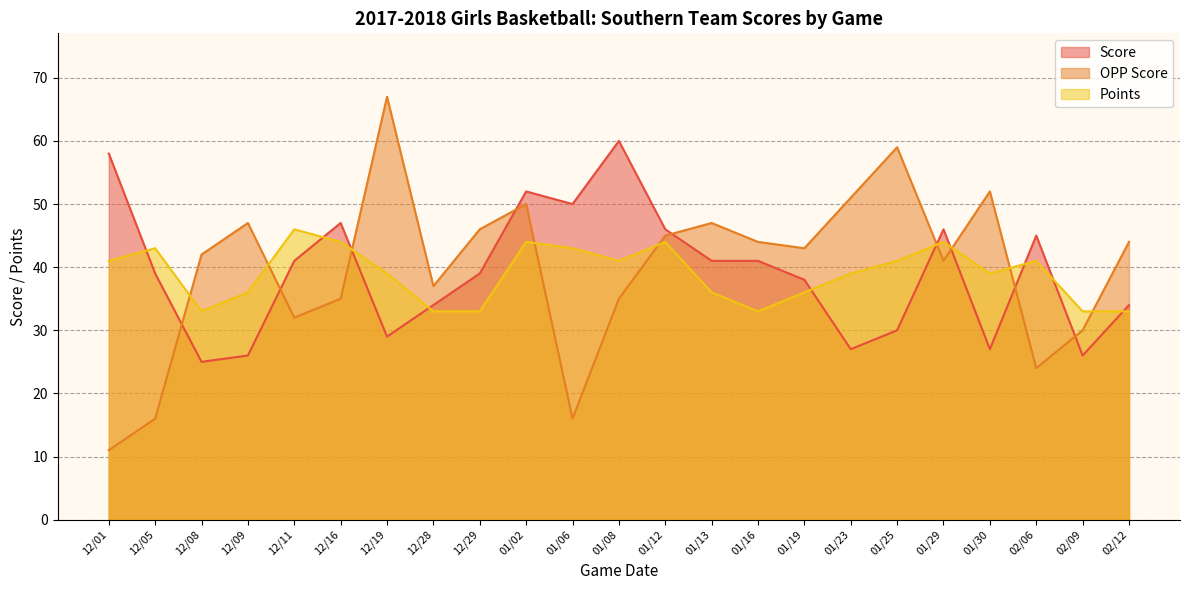

What is the value of the OPP Score point at the 3rd from the left?

42